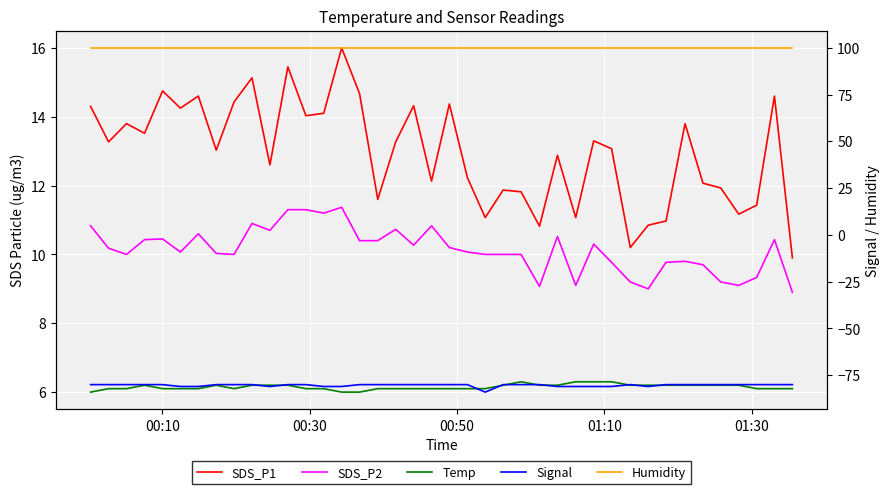

True or false: Signal and SDS_P1 cross at least once.

False